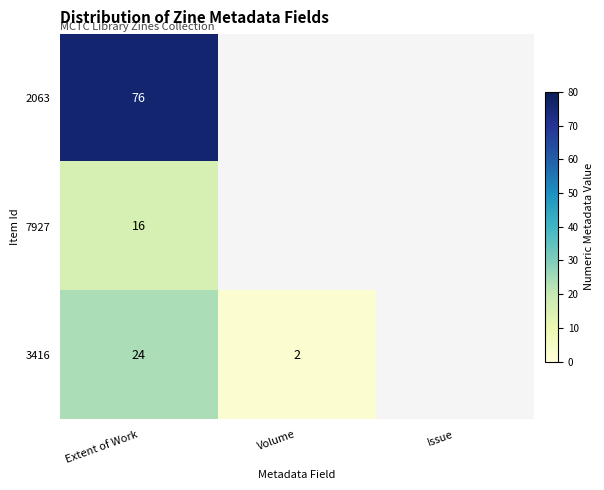

What is the total value across all series at Extent of Work?

116